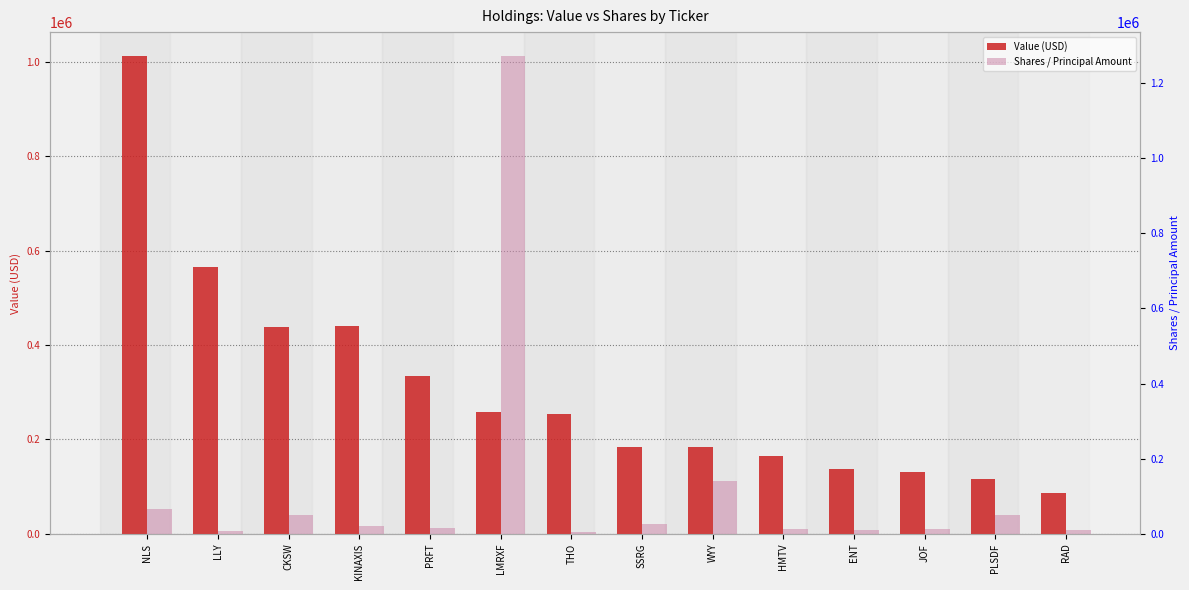

What is the difference between the highest and lowest values at JOF?

117825